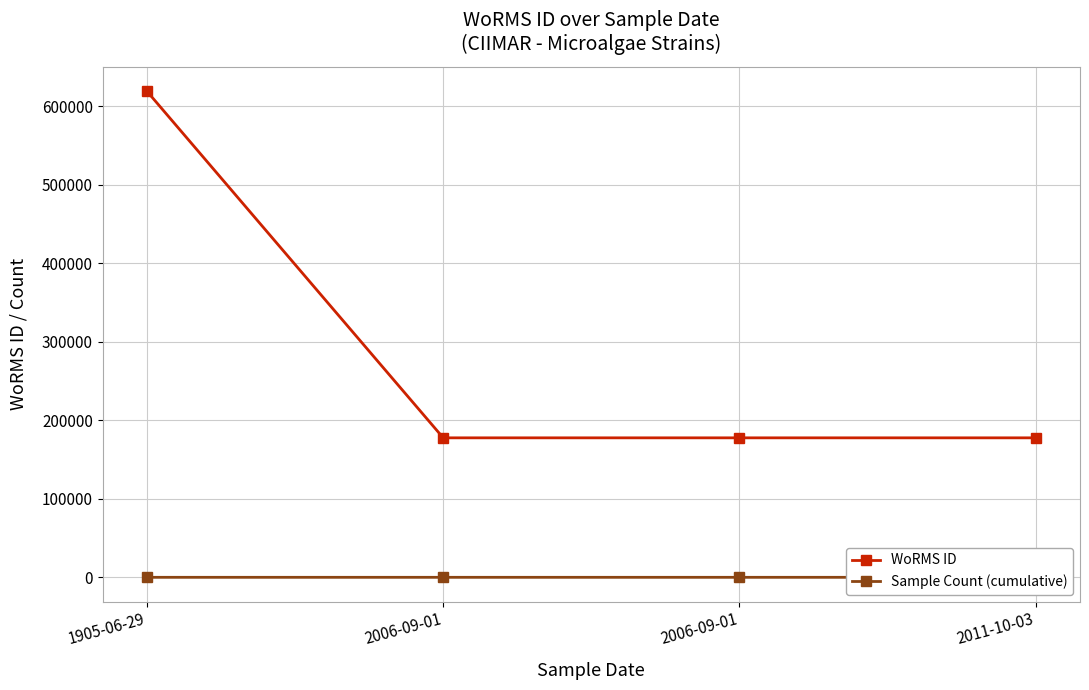

Which category has the highest value across all series?

1905-06-29